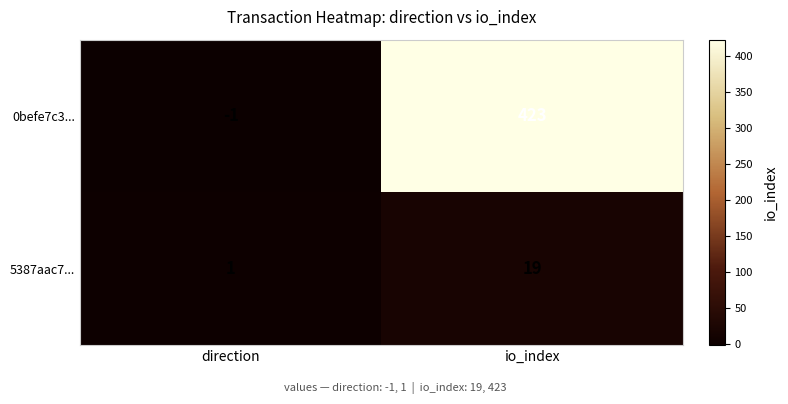

Which series has the largest total across all categories?

0befe7c3...